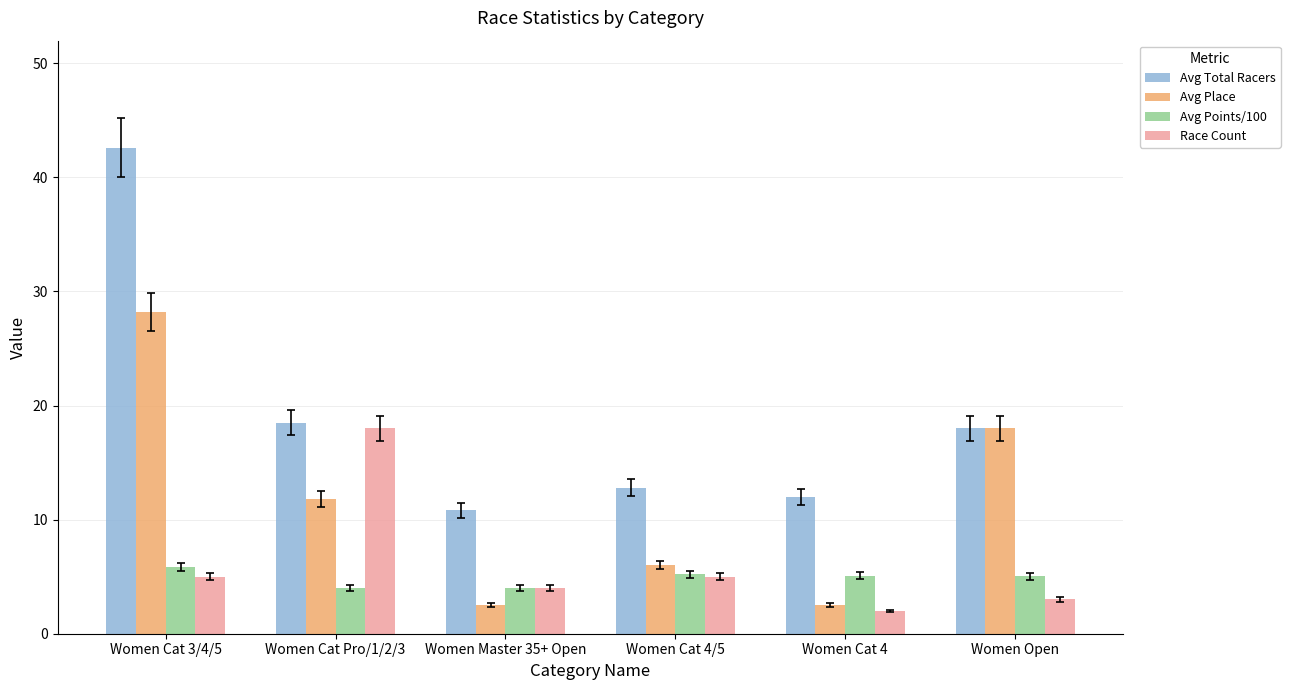

At how many categories does at least one series exceed 16?

3